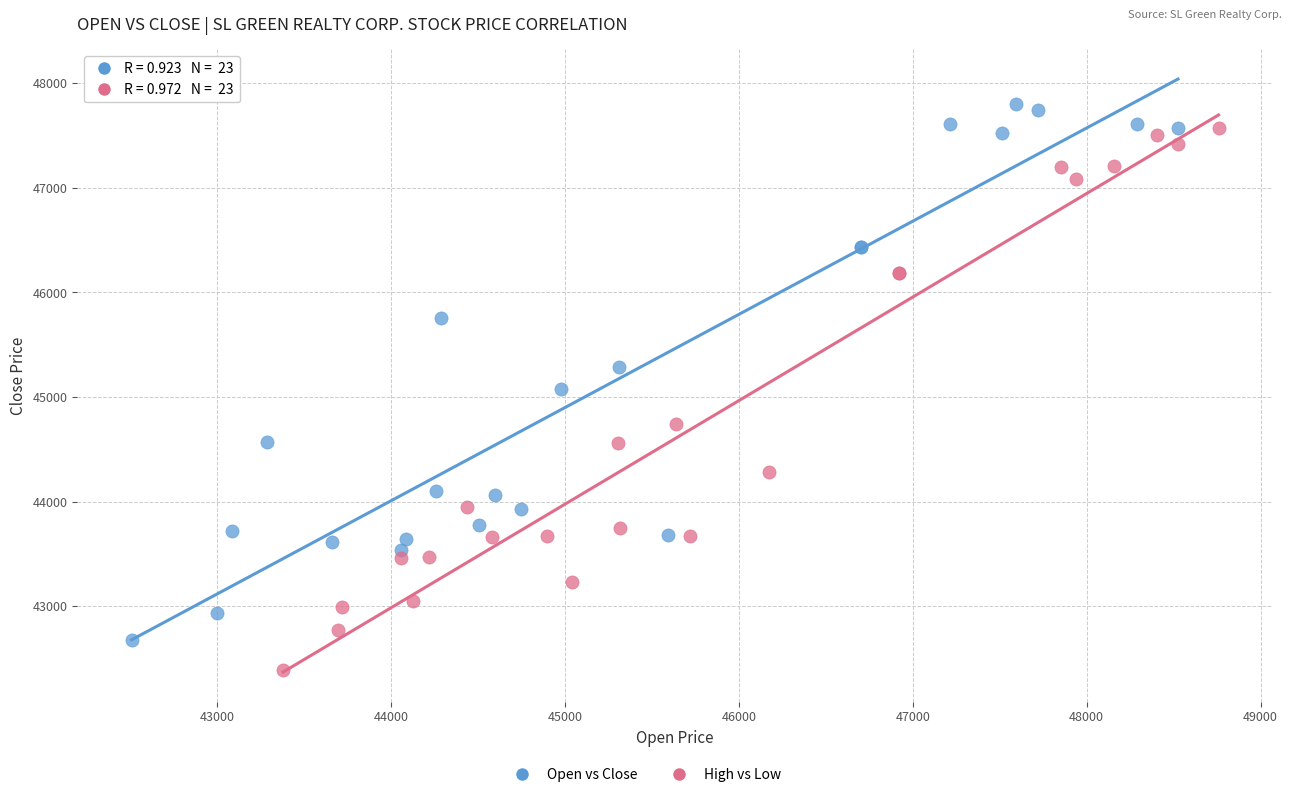

Which series reaches the maximum Y coordinate?

Open vs Close